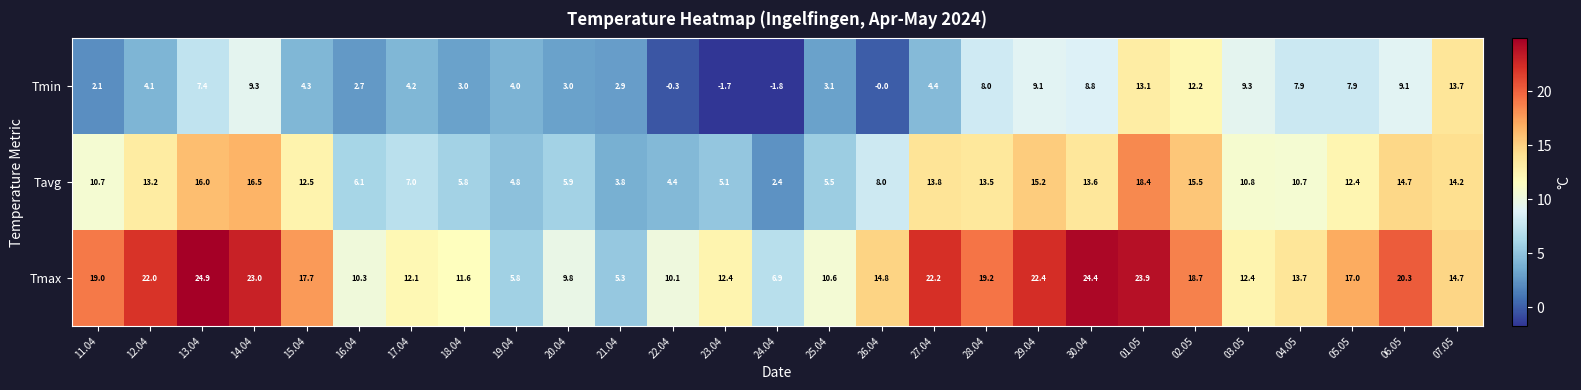

How many data points does each series have?

27